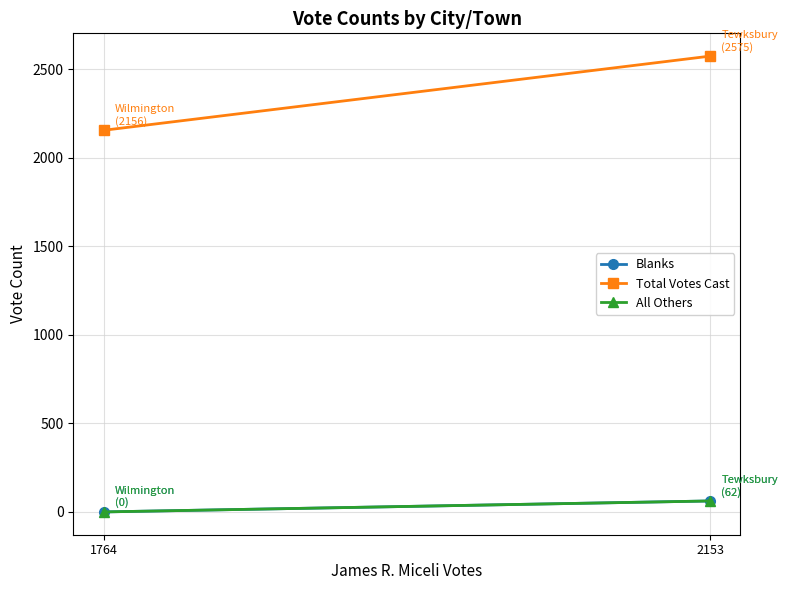

Reading right to left, what are all the values shown in this chart?

Blanks: 0	62
Total Votes Cast: 2156	2575
All Others: 0	62